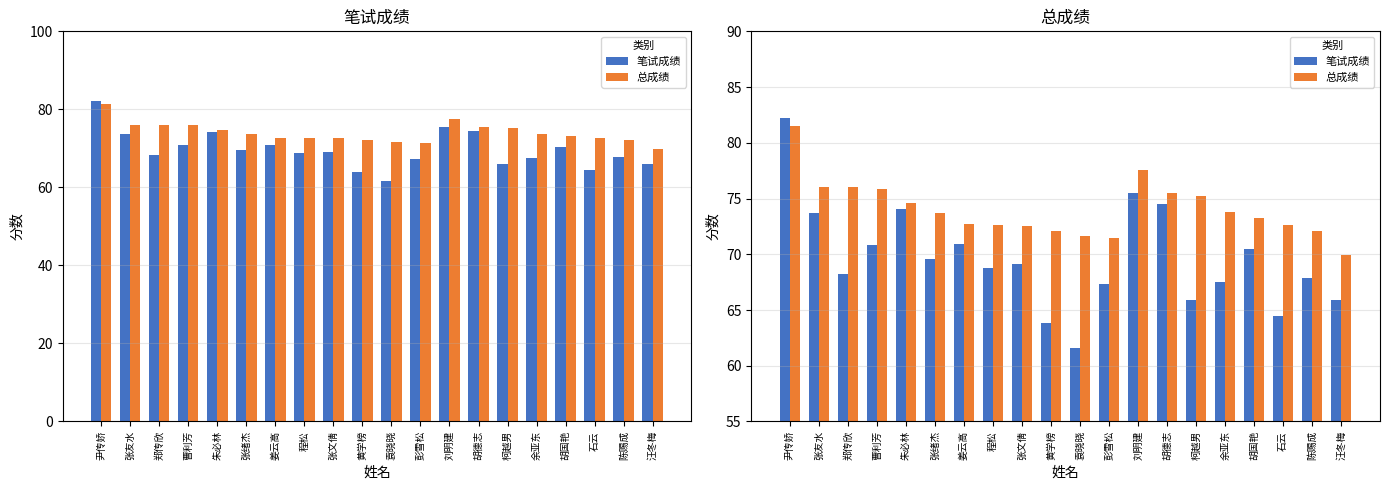

Does the chart contain any negative values?

No